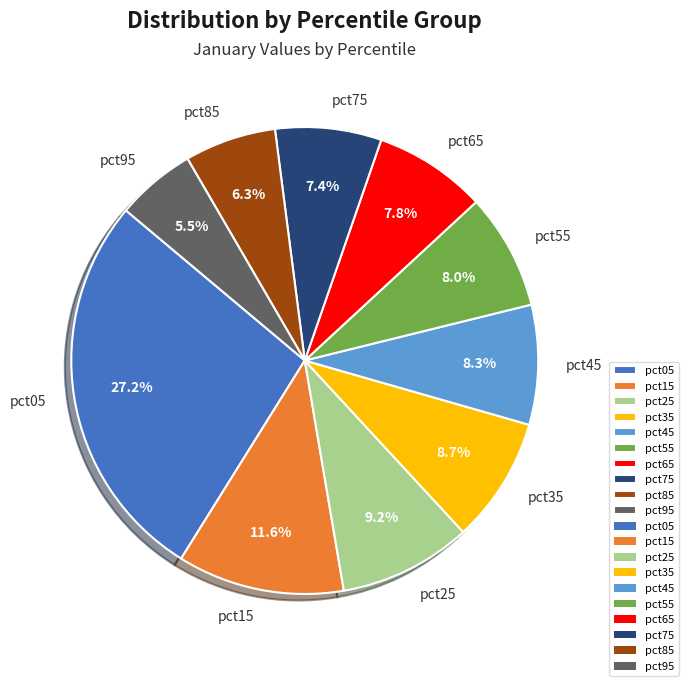

What percentage is the pct65 slice, to the nearest percent?

8%